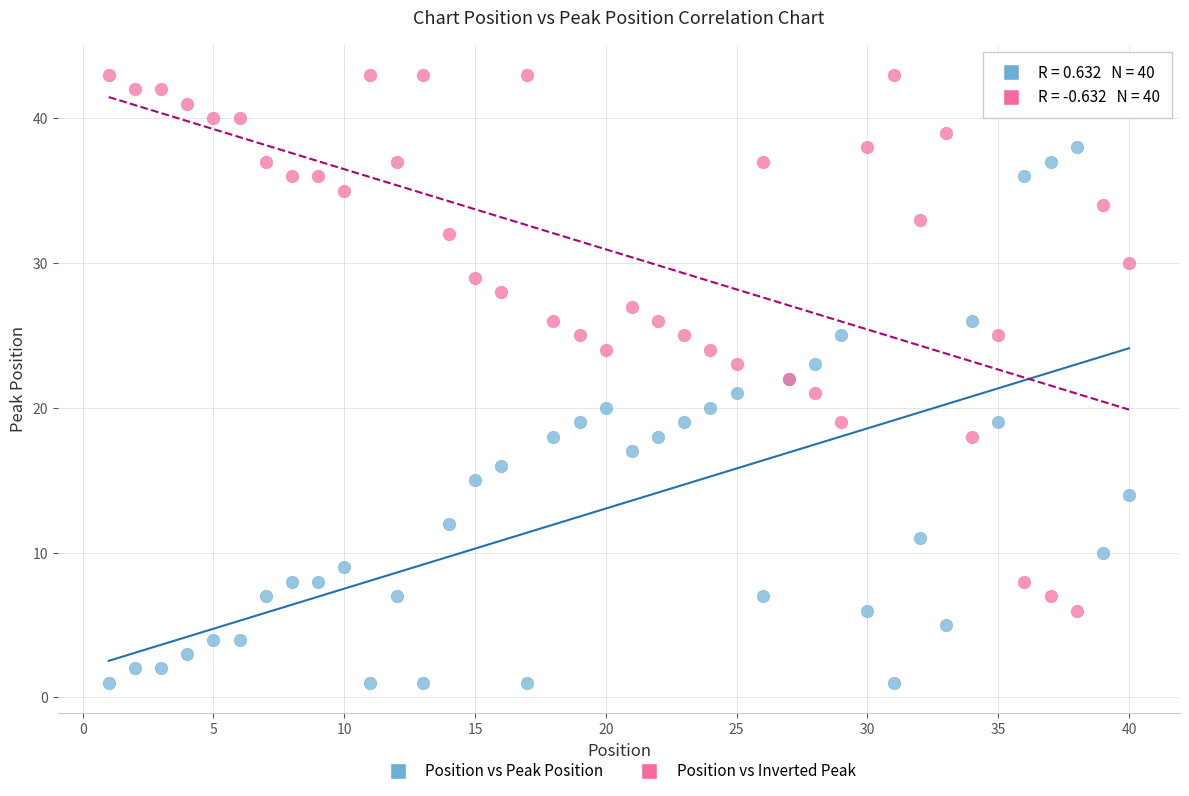

What is the X range (max minus min) for the scatter plot?

39